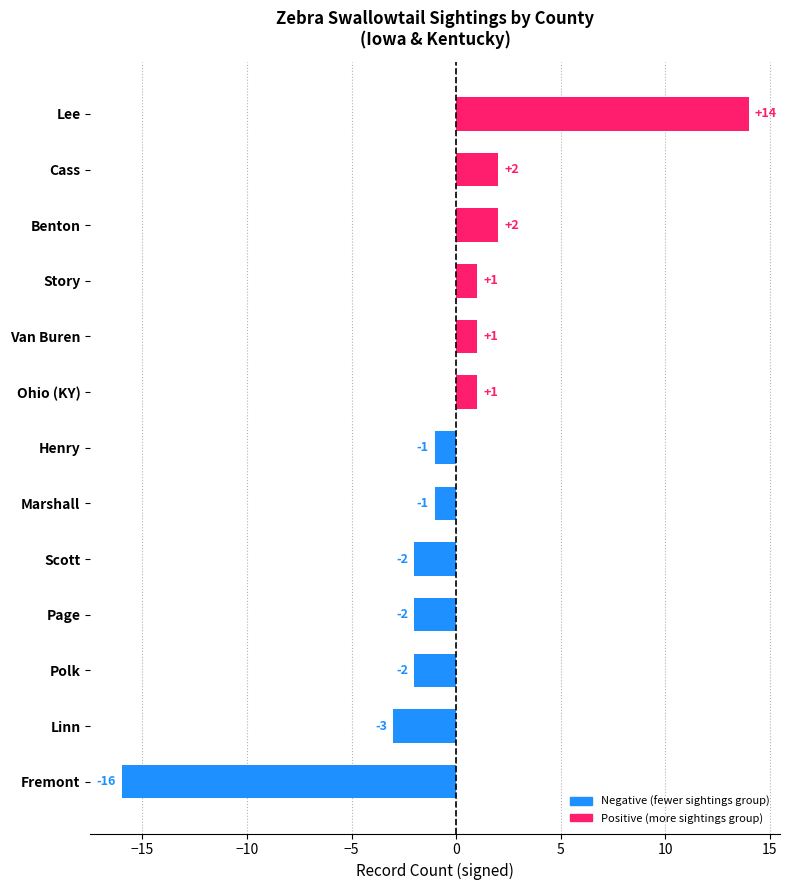

What is the change in value from Page to Marshall?

+1